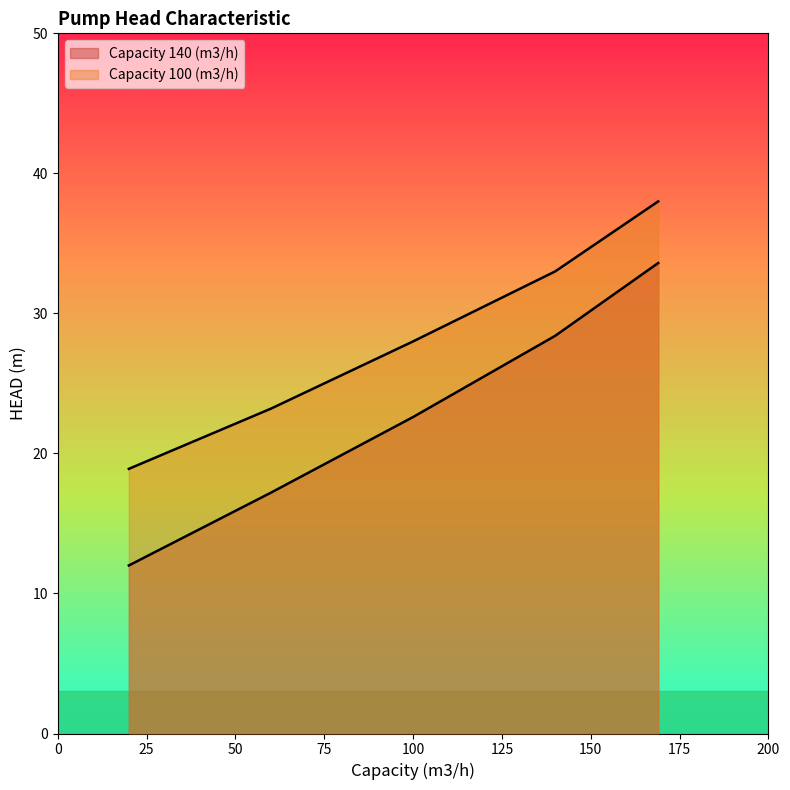

Reading left to right, what are all the values shown in this chart?

Capacity 140 (m3/h): 12.0	17.2	22.6	28.4	33.6
Capacity 100 (m3/h): 18.9	23.2	28.0	33.0	38.0